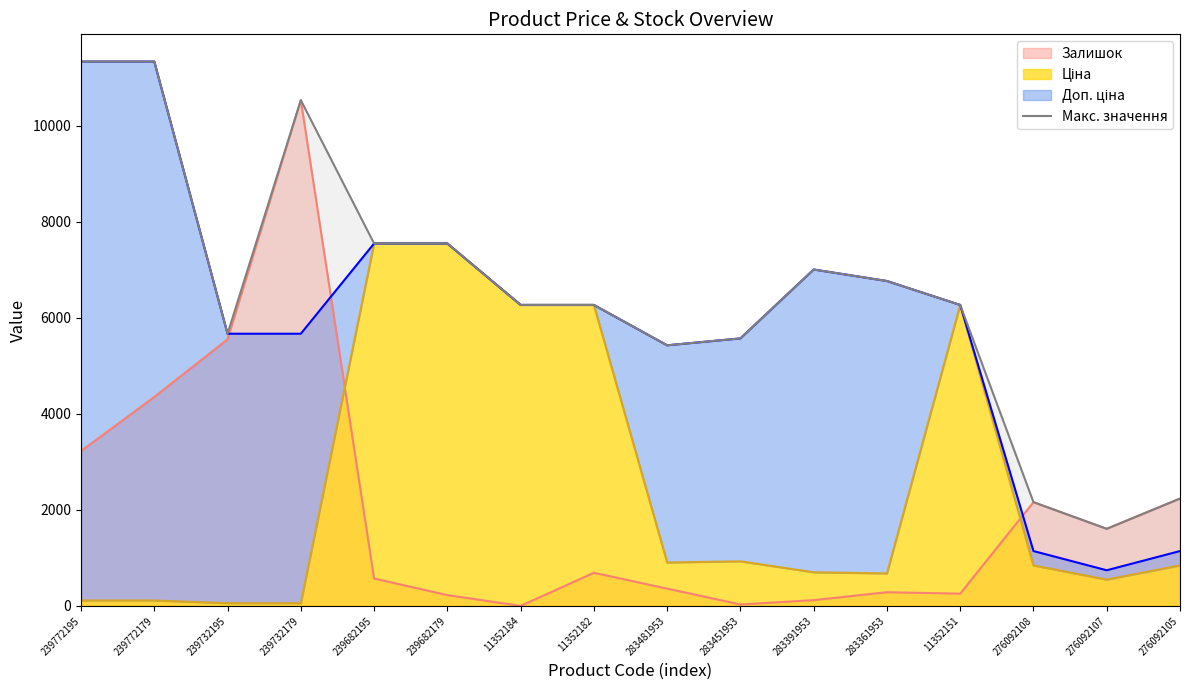

True or false: Залишок has a value of 690.0 at 11352182.

True